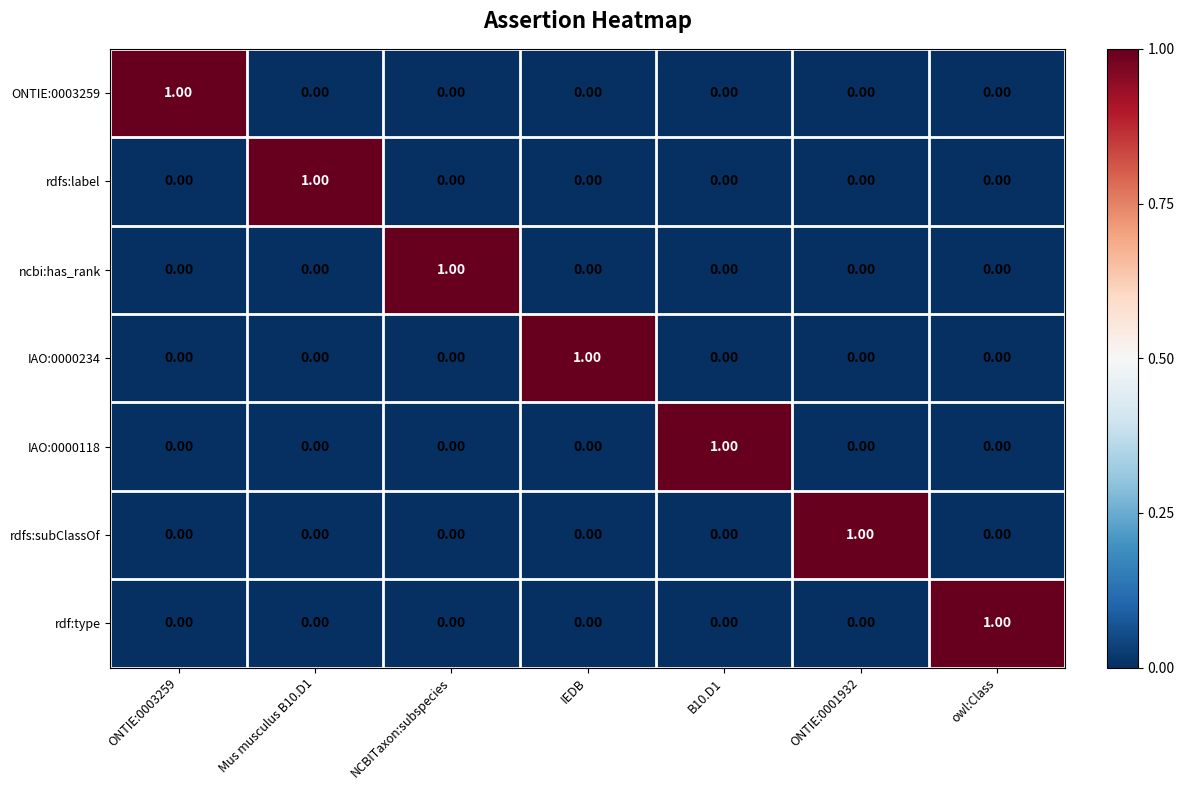

At how many categories does at least one series exceed 0?

7